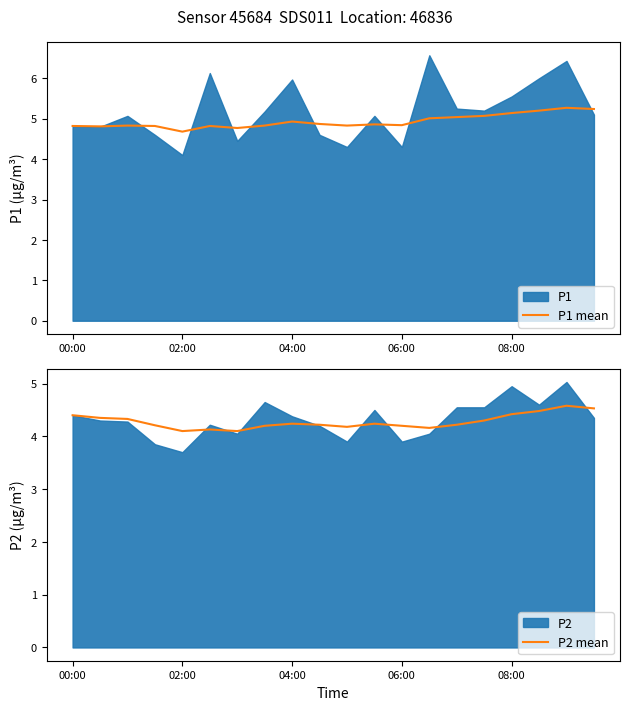

The value of P1 mean at 7 is 1.9. True or false?

False